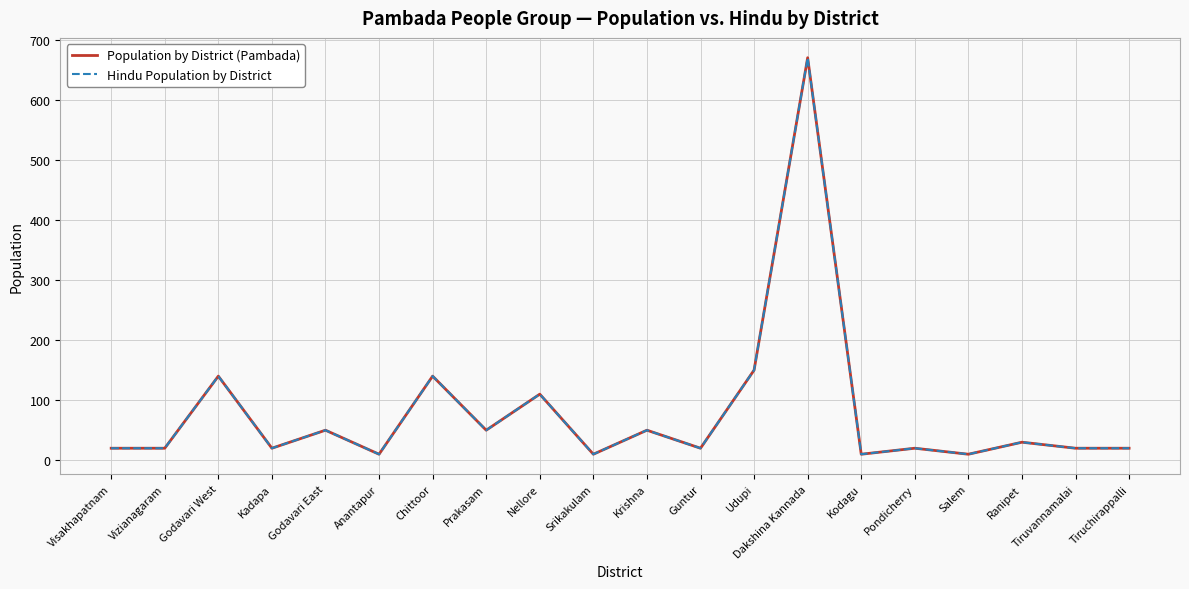

Does the chart have visible grid lines?

Yes